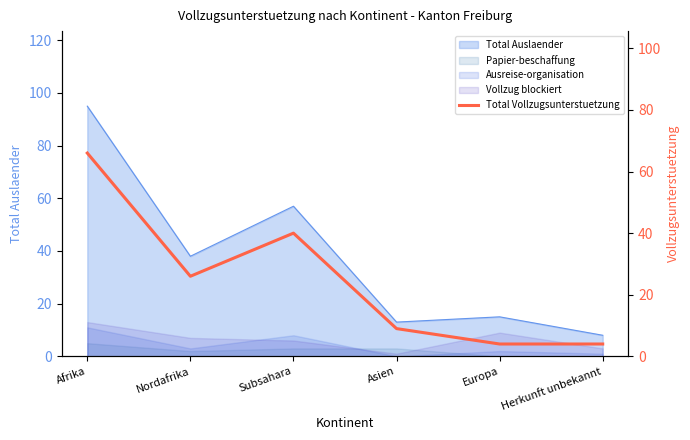

What is the label of the 5th point from the right?

Nordafrika